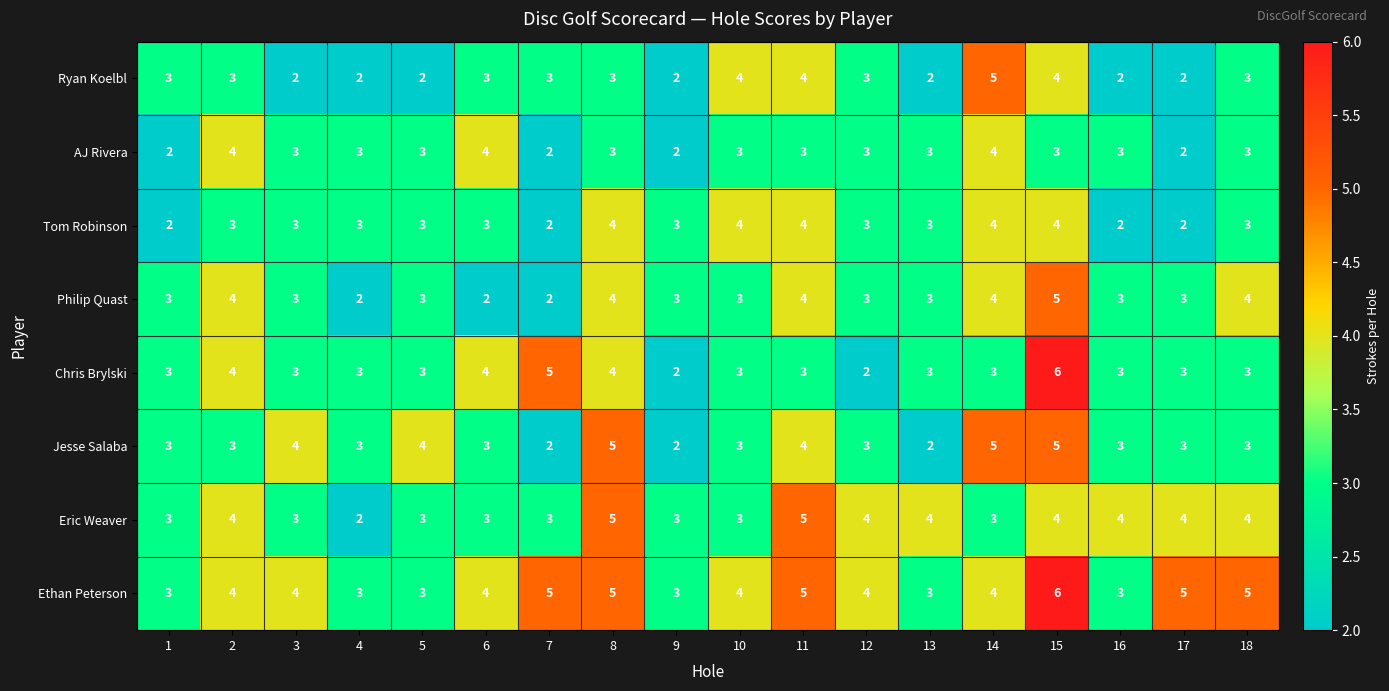

How many AJ Rivera values are between 3 and 4?

14